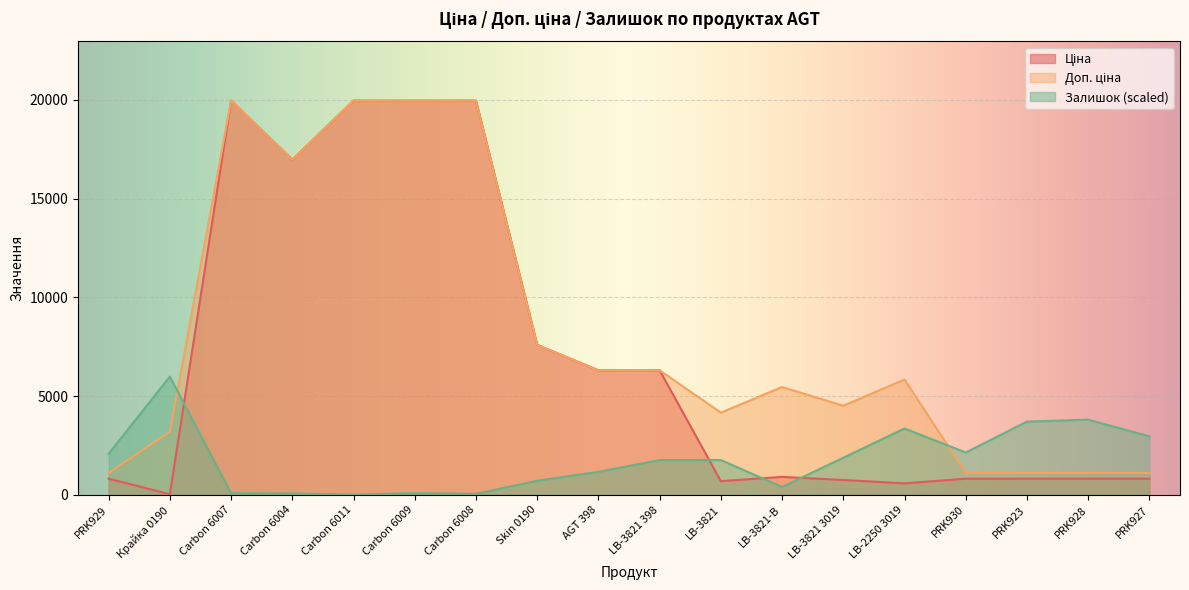

At which category does Залишок reach its first local peak?

Крайка 0190